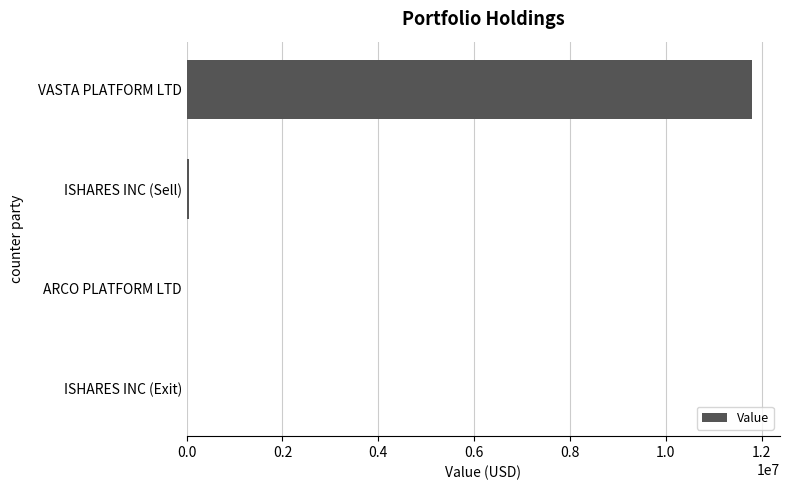

Is it true that the value at ISHARES INC (Exit) is 0?

True